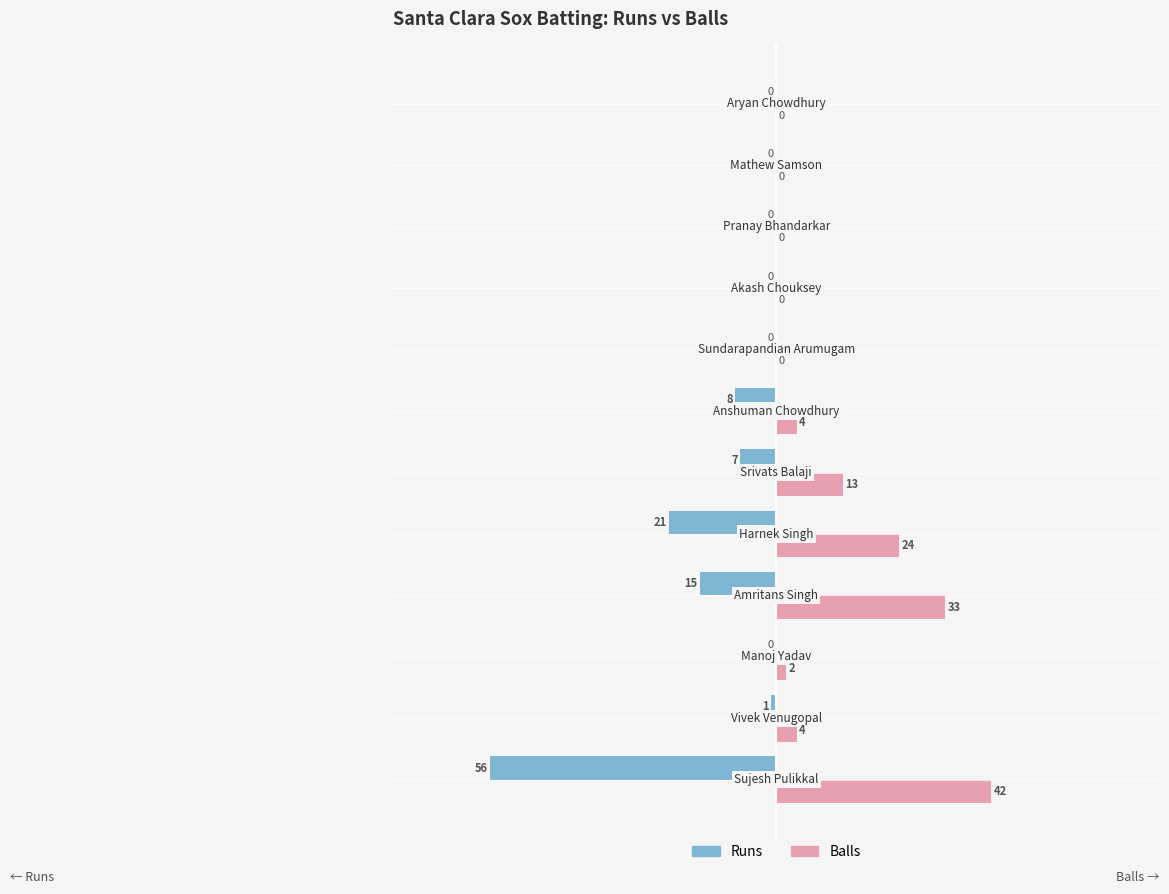

What are all the series names shown in the legend?

Runs, Balls